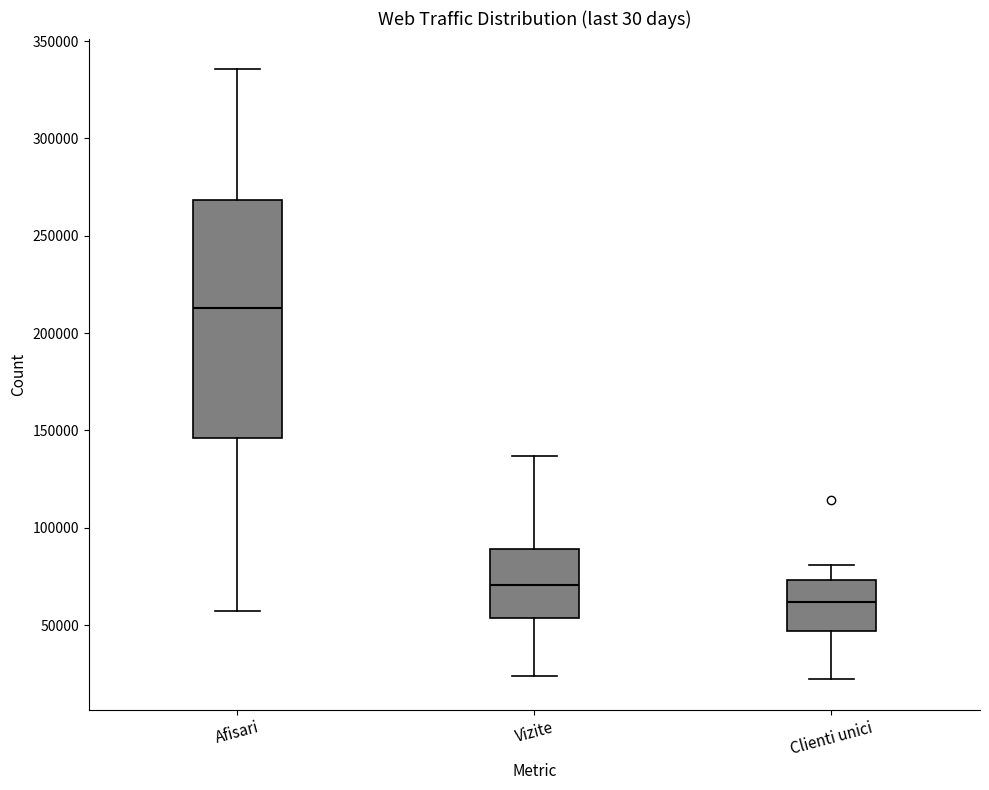

Where is the lower edge of the box for Clienti unici on the y-axis? The values are not printed on the chart, so give them approximately, as read against the axis.

45000